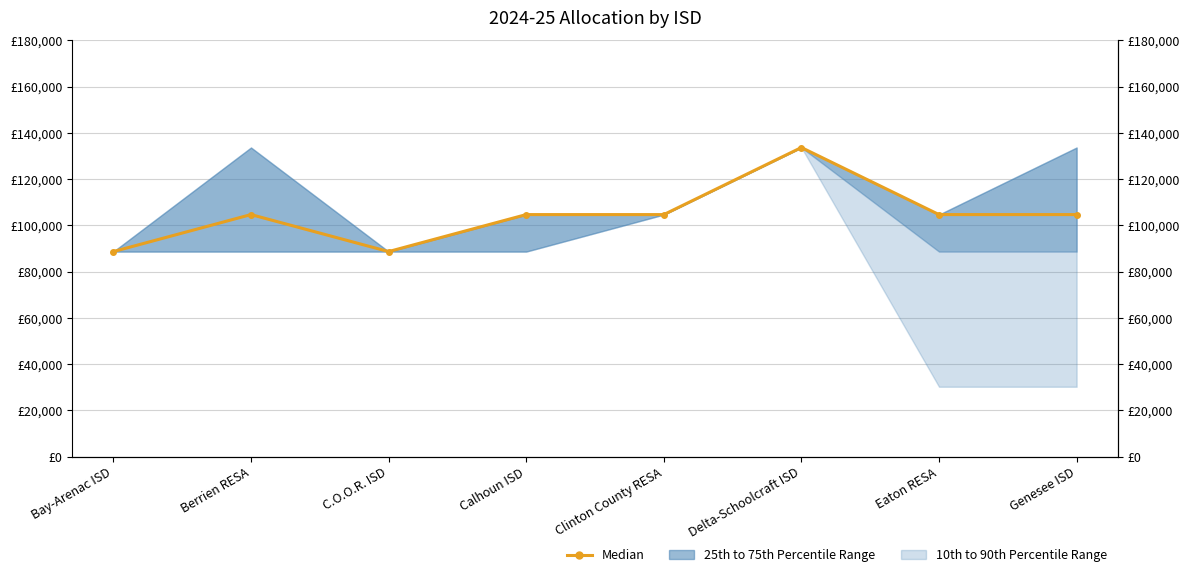

Between C.O.O.R. ISD and Clinton County RESA, which is larger?

Clinton County RESA